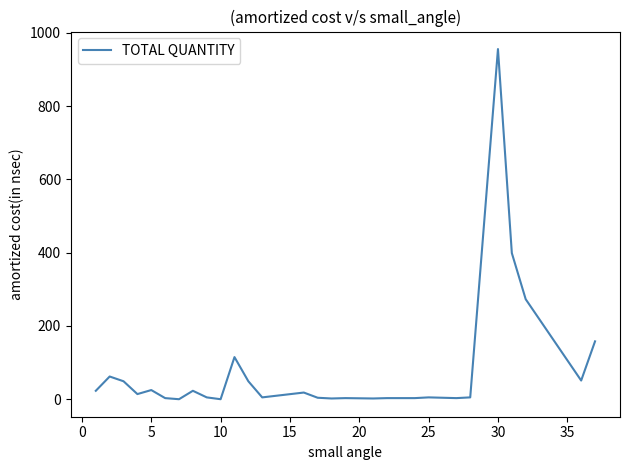

What is the greatest value displayed?

956.0